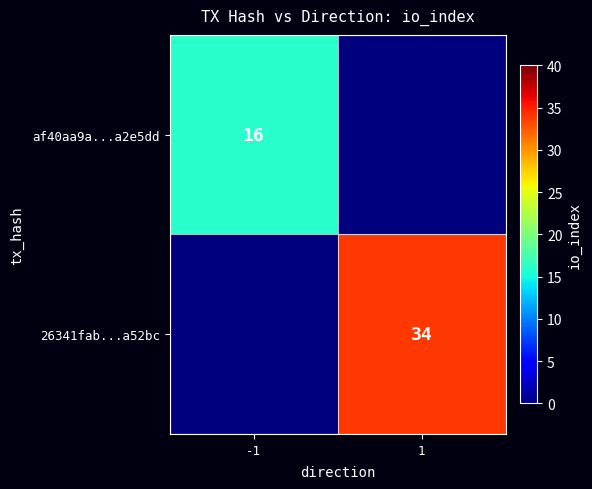

Is it true that 26341fab...a52bc equals 55 at 1?

False